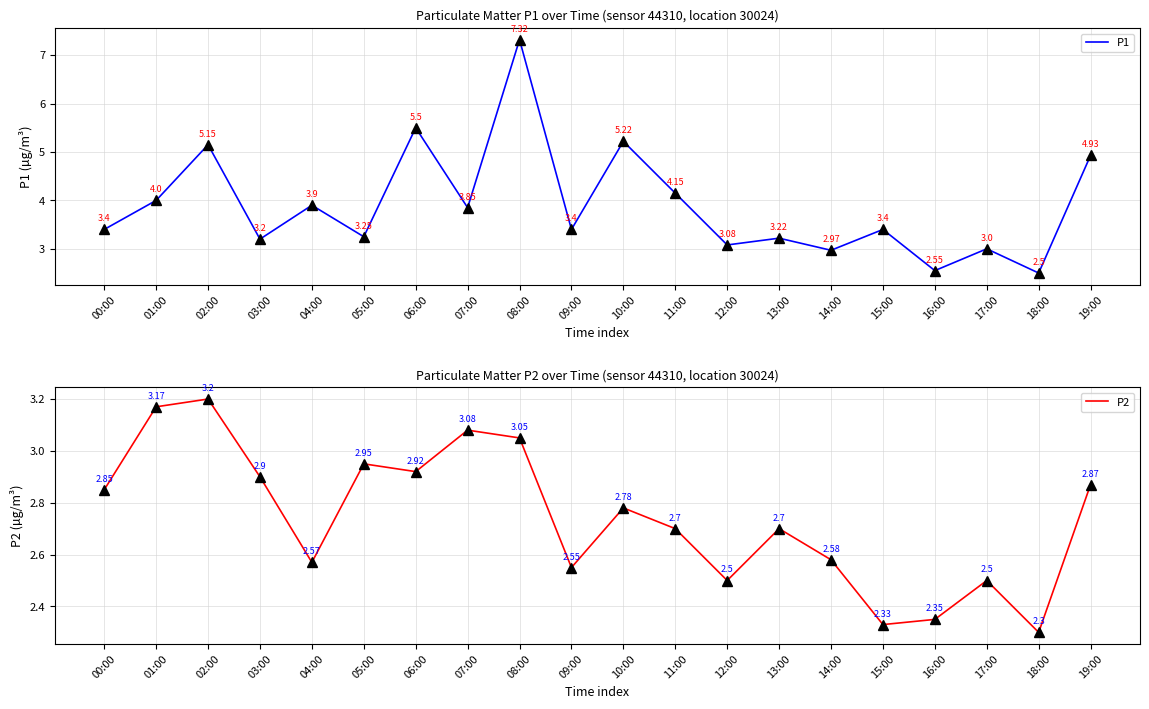

At 17:00, list the series in order from largest to smallest.

P1, P2